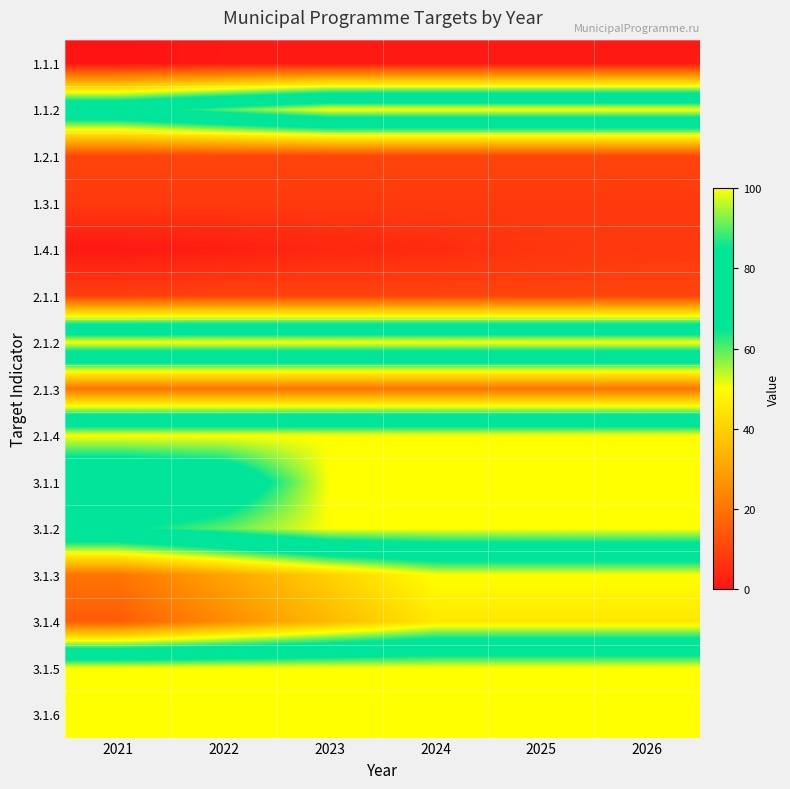

List the series in order of their peak value, lowest first.

1.1.1, 1.3.1, 1.4.1, 1.2.1, 2.1.1, 2.1.3, 3.1.4, 3.1.3, 1.1.2, 2.1.2, 2.1.4, 3.1.1, 3.1.2, 3.1.5, 3.1.6